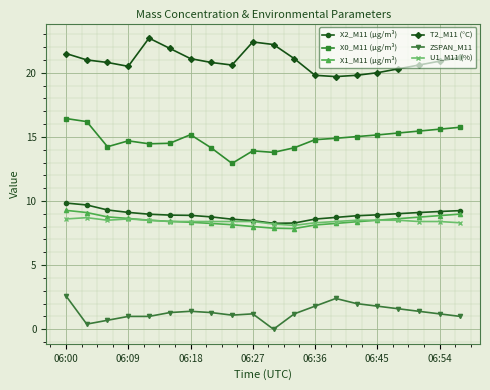

How many lines are shown in the chart?

6